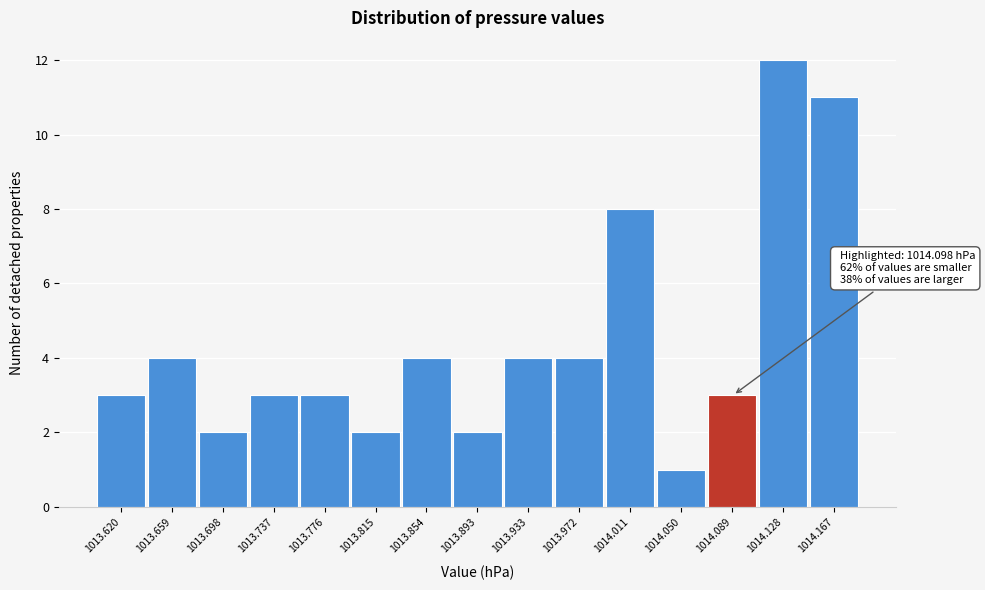

Reading right to left, extract all data points from this chart.

11	12	3	1	8	4	4	2	4	2	3	3	2	4	3